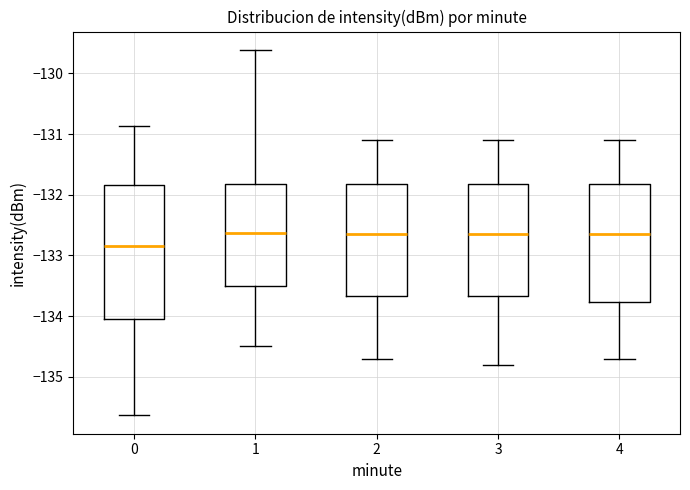

Reading left to right, read every box against the y-axis: the position of its median line, the range the box covers, and the ends of its whiskers. The values are not printed on the chart, so give them approximately, as read against the axis.

0: median -132.8, box -134.0 to -131.8, whiskers -135.6 to -130.9
1: median -132.6, box -133.5 to -131.8, whiskers -134.5 to -129.6
2: median -132.6, box -133.7 to -131.8, whiskers -134.7 to -131.1
3: median -132.6, box -133.7 to -131.8, whiskers -134.8 to -131.1
4: median -132.6, box -133.8 to -131.8, whiskers -134.7 to -131.1